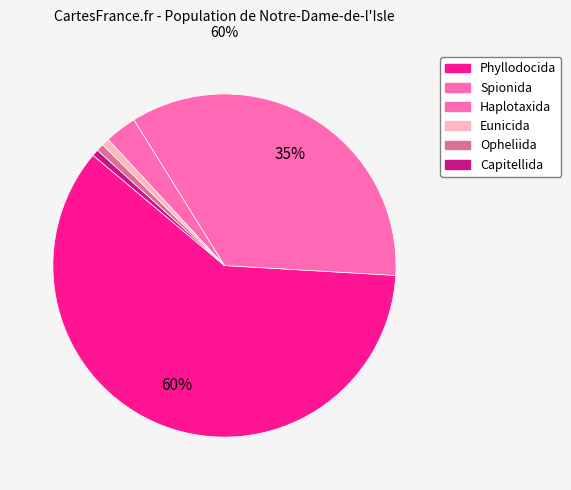

Which category has the biggest portion of the pie?

Phyllodocida